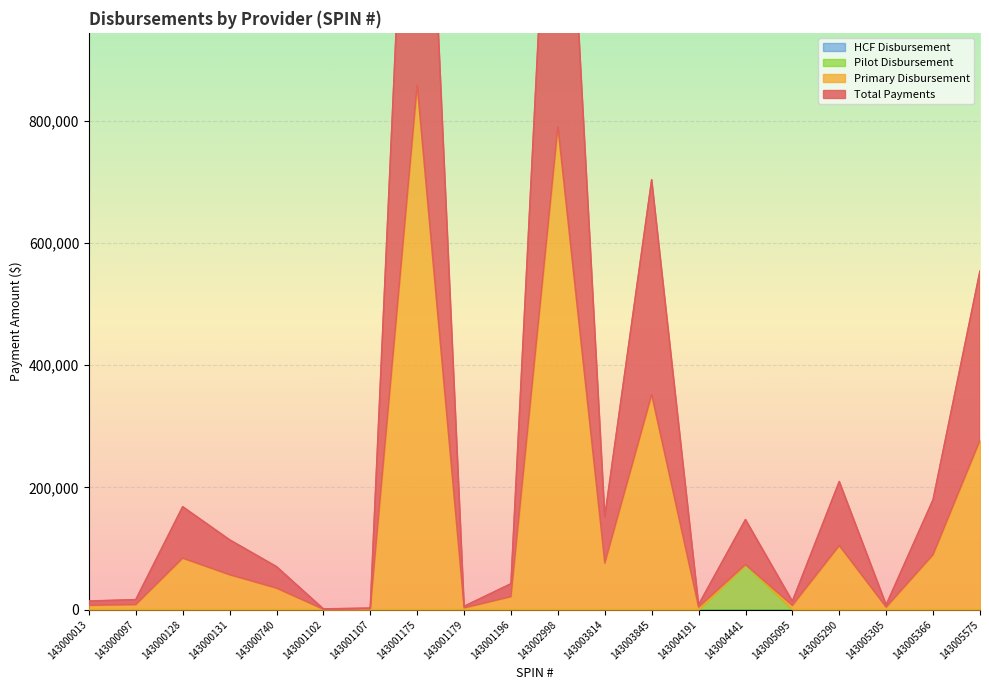

Which series has the largest range (max minus min)?

Total Payments